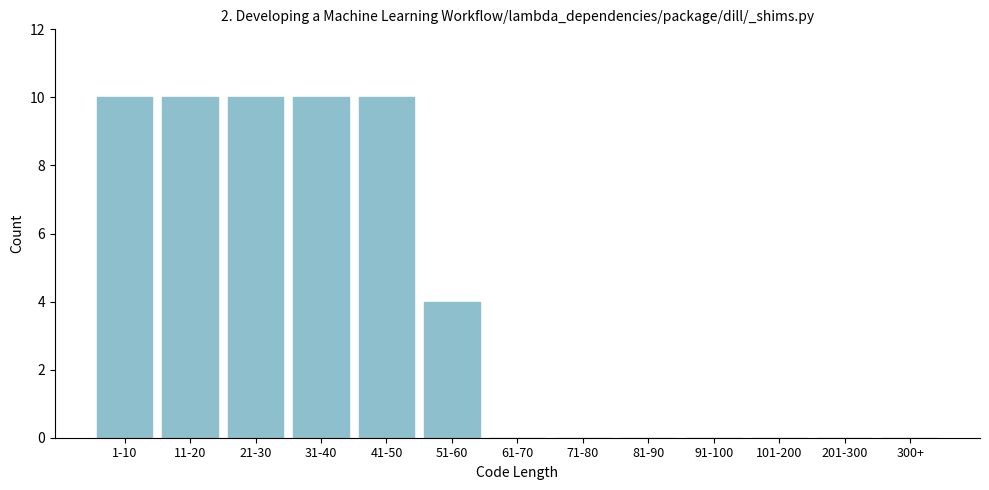

Reading left to right, extract all data points from this chart.

1-10=10	11-20=10	21-30=10	31-40=10	41-50=10	51-60=4	61-70=0	71-80=0	81-90=0	91-100=0	101-200=0	201-300=0	300+=0